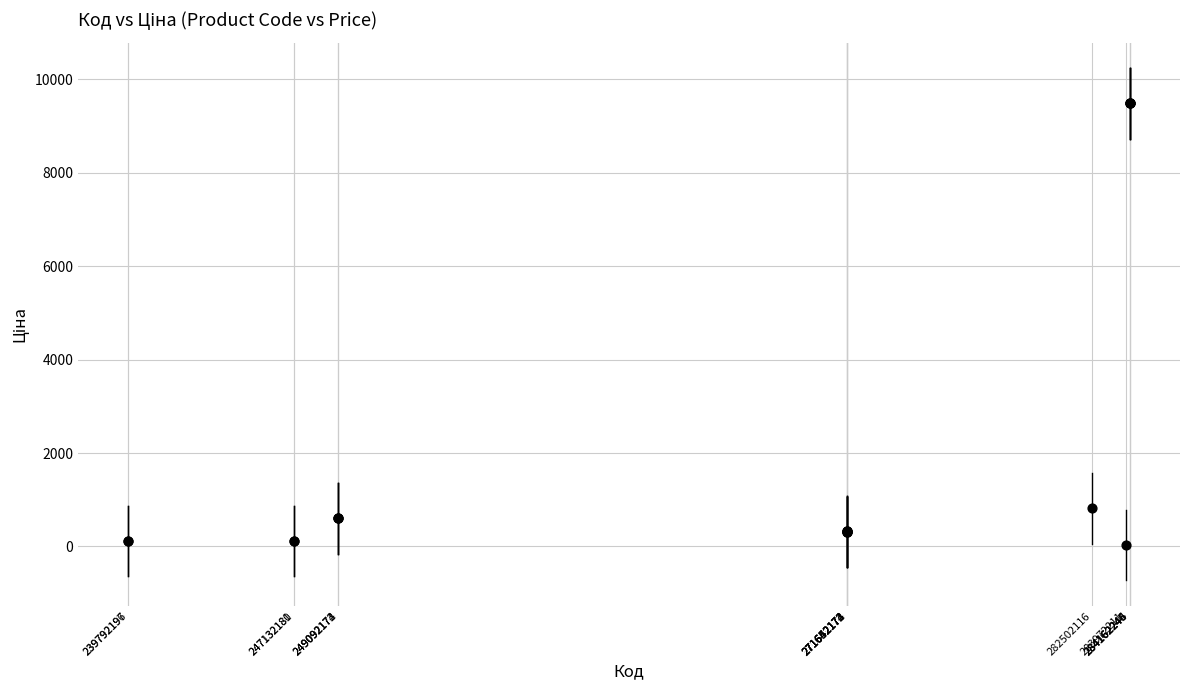

What Y value in the scatter plot is closest to 4756?

818.5